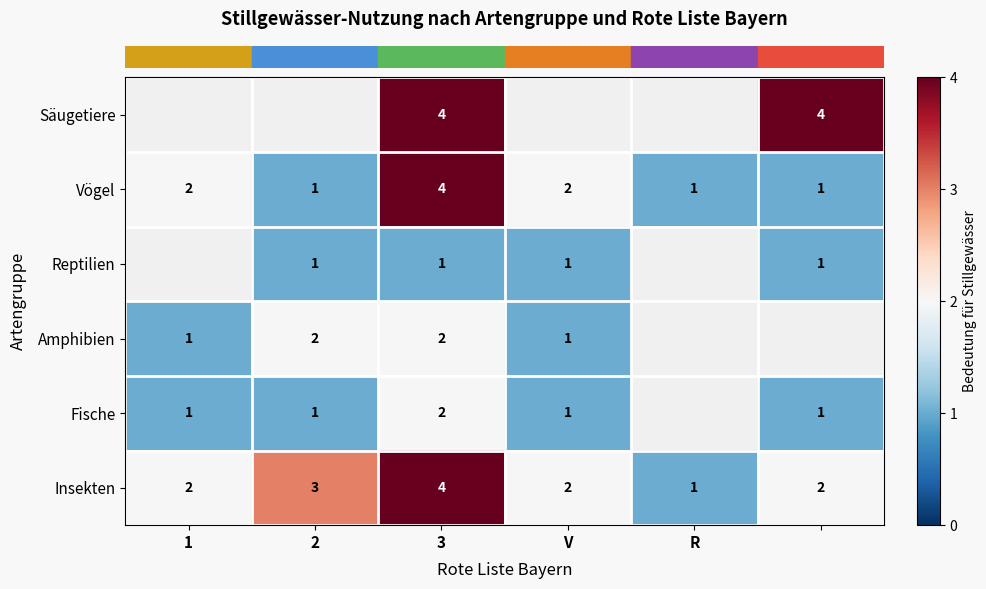

What is the approximate value of row_2 at 2?

1.0